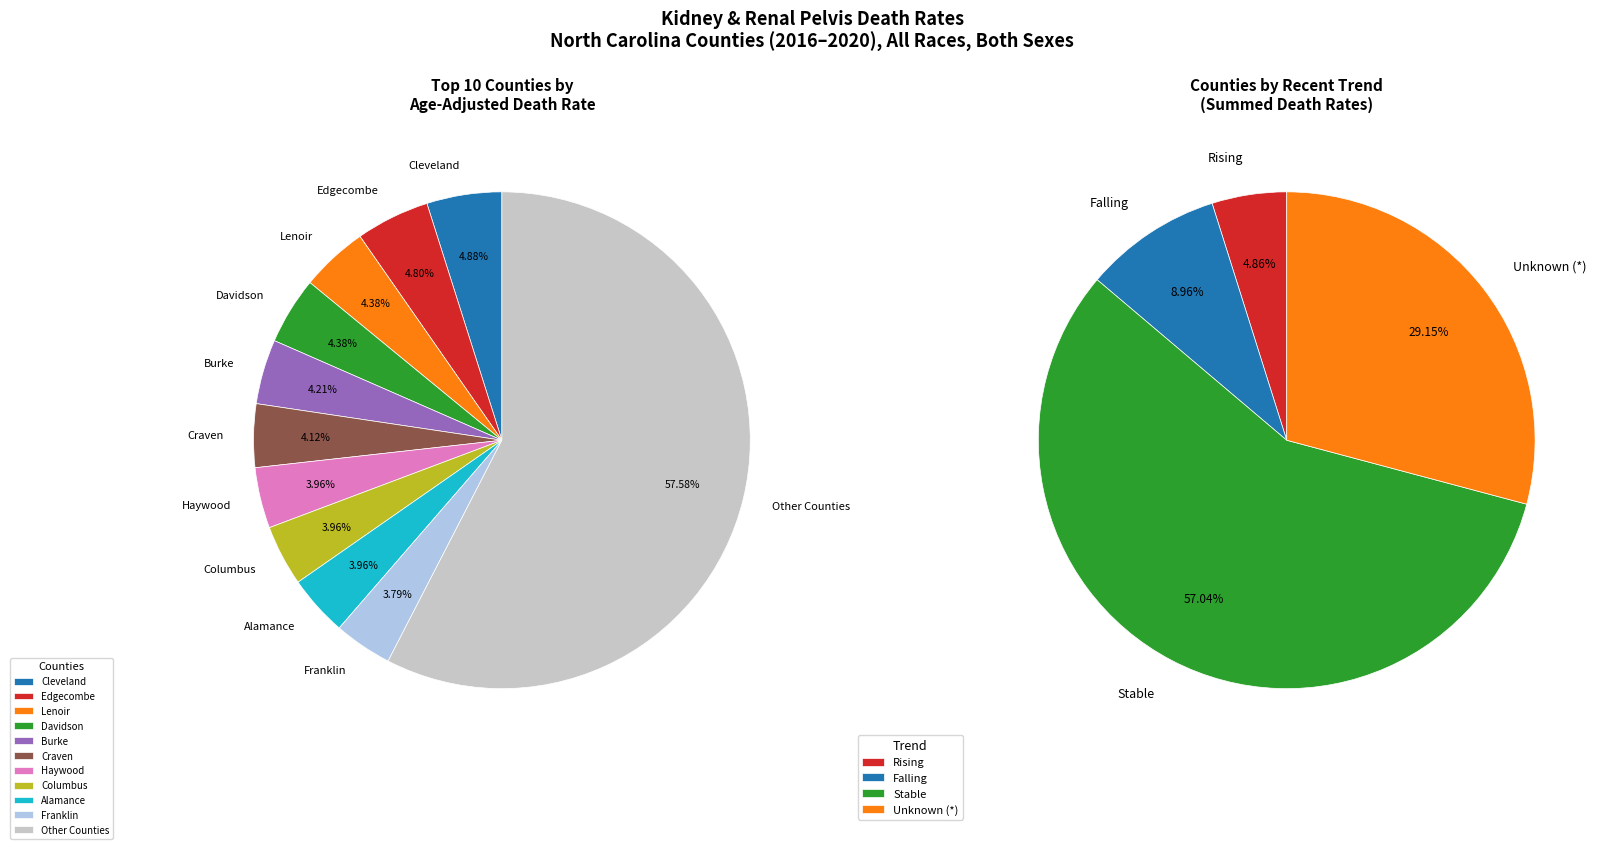

True or false: Davidson accounts for 18% of the total.

False